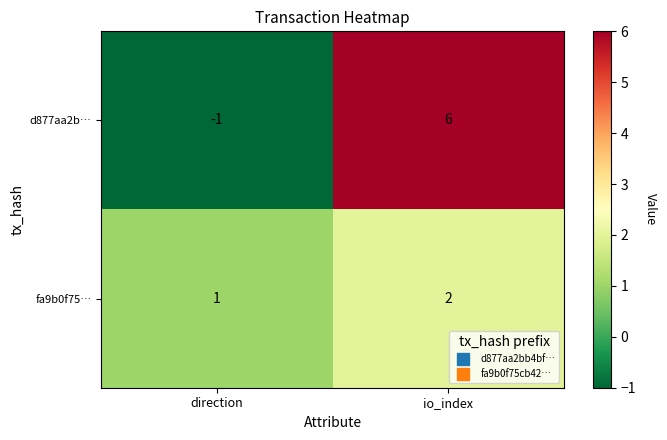

The value of d877aa2b… at direction is -1. True or false?

True